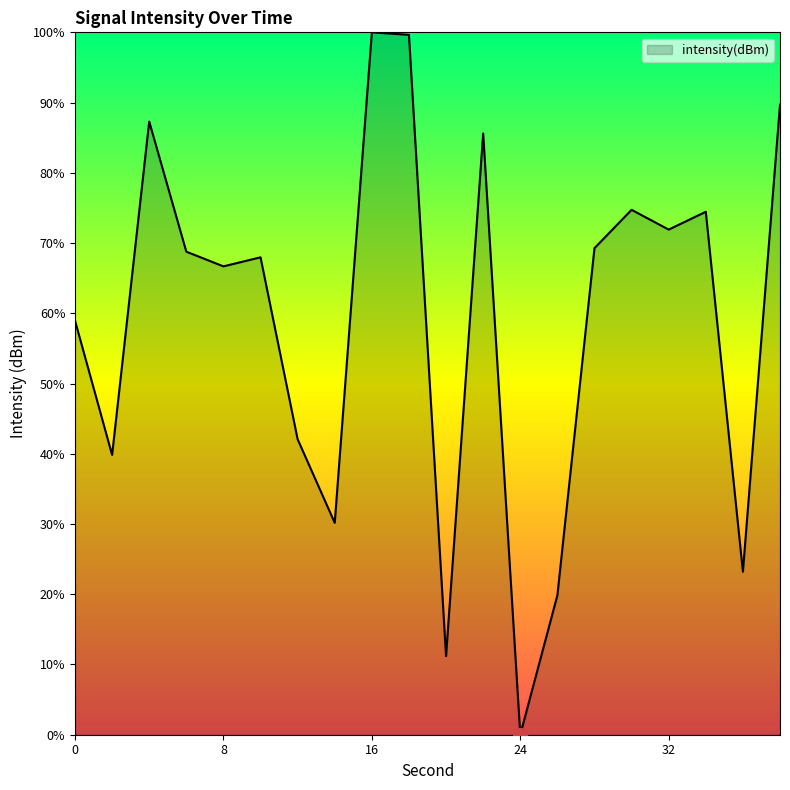

What is the maximum value shown in the chart?

100.0